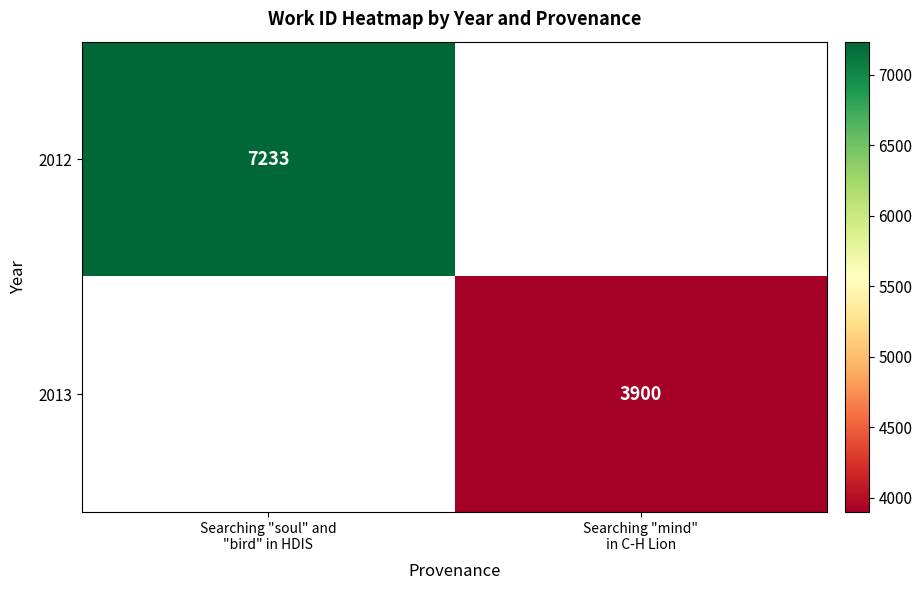

Which category has the lowest value in the 2012 series?

Searching "soul" and "bird" in HDIS